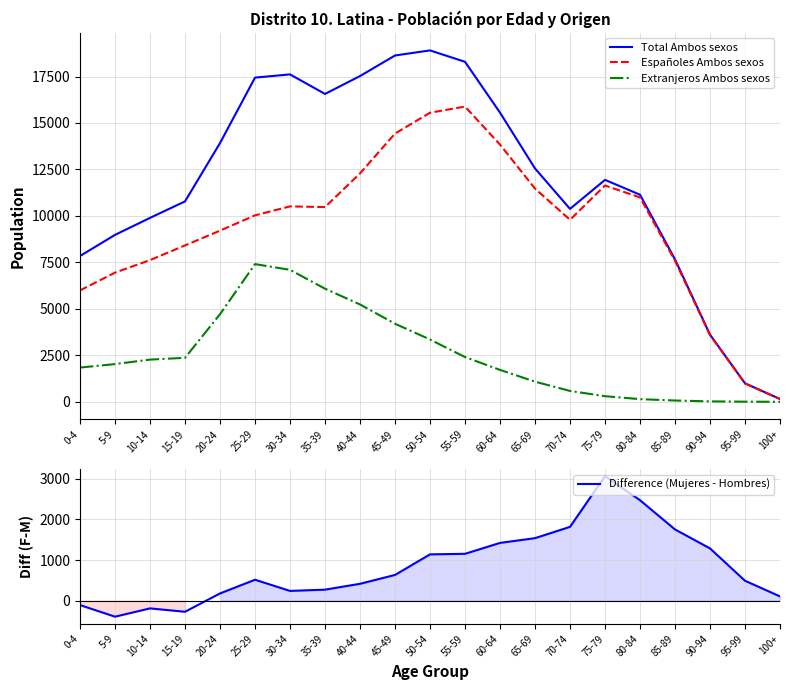

At which label does Difference (Mujeres - Hombres) reach its minimum?

5-9